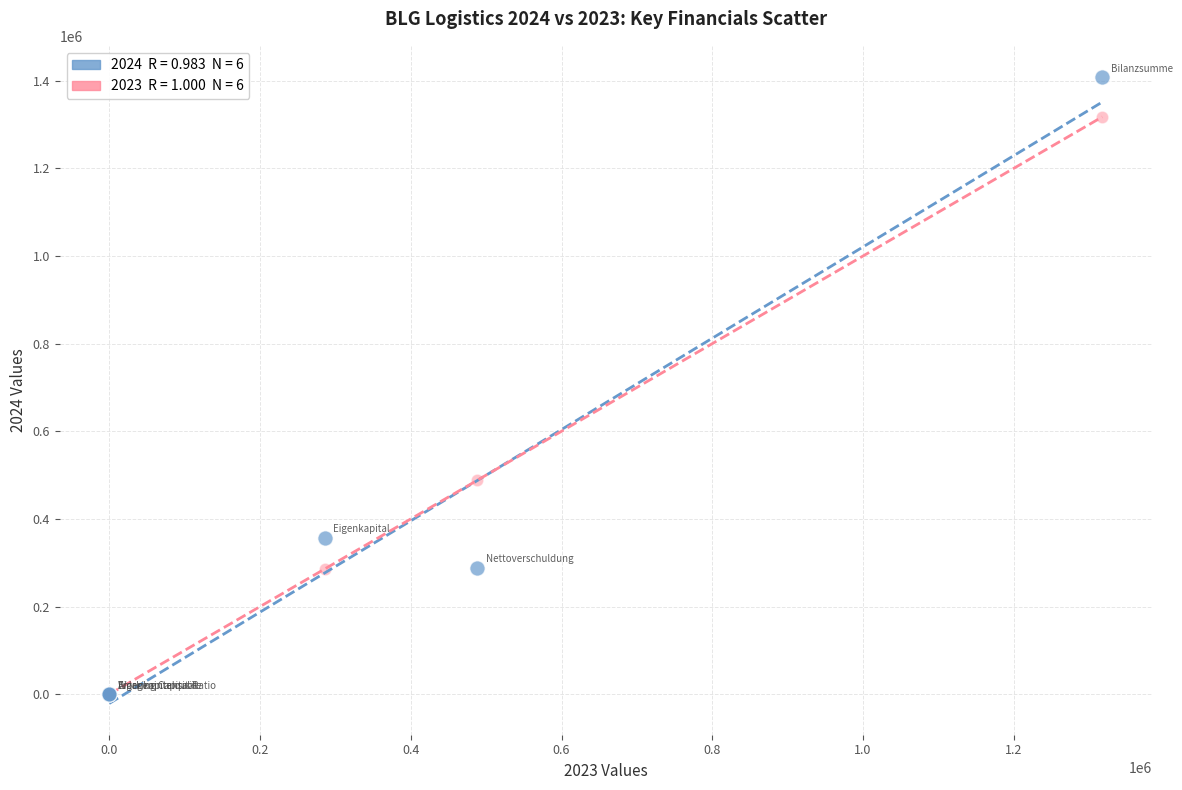

Across all series, what Y value is closest to 704030?

488461.0